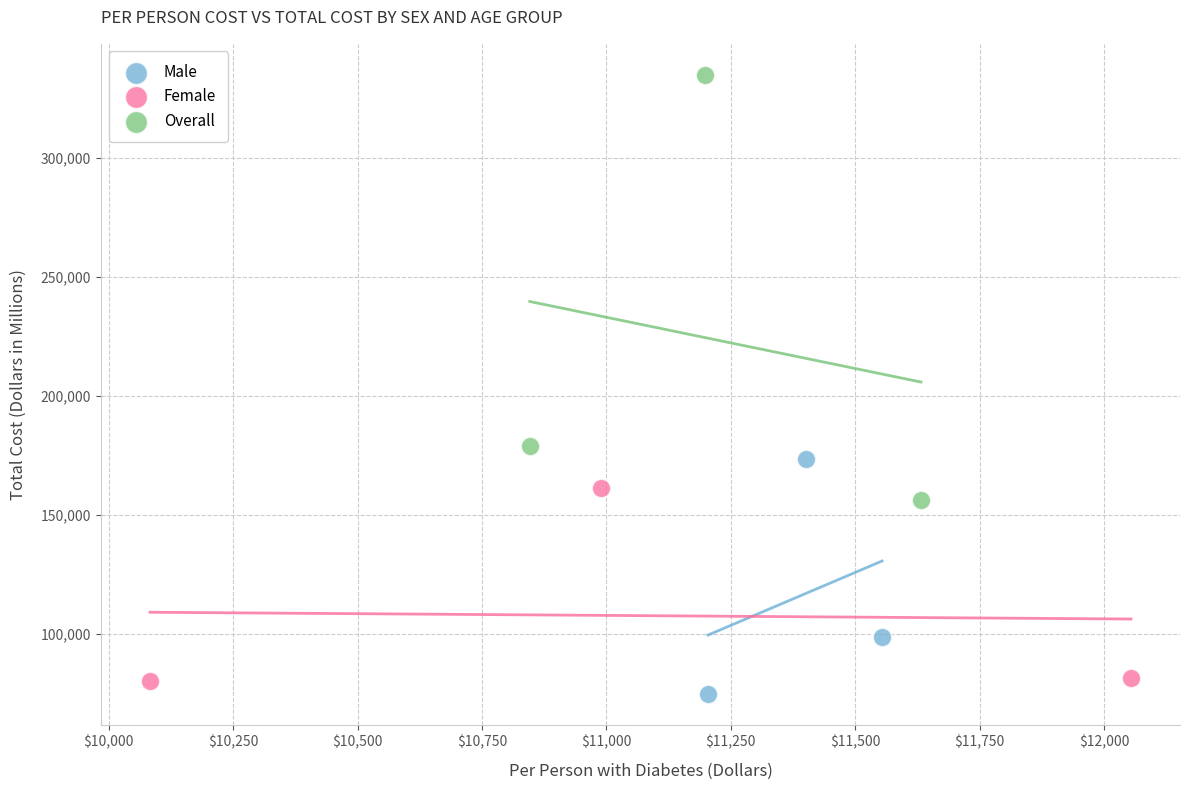

Which series reaches the maximum Y coordinate?

Overall